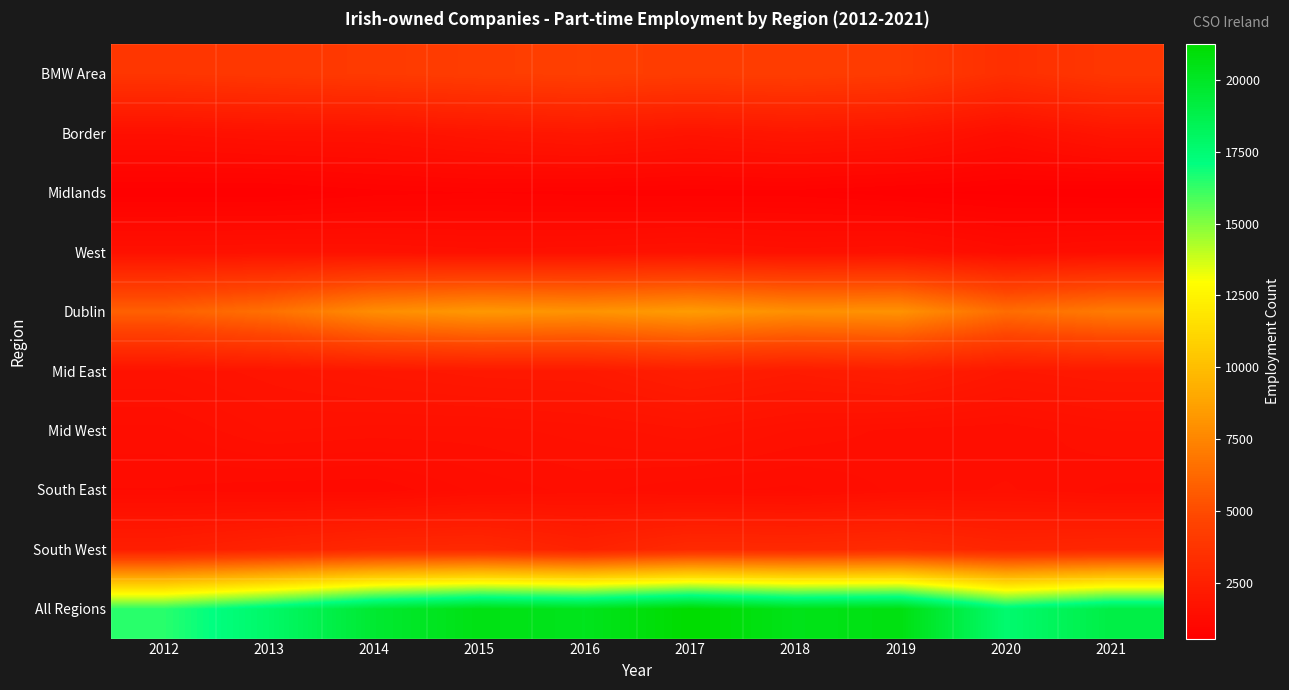

What is the maximum value shown in the chart?

21259